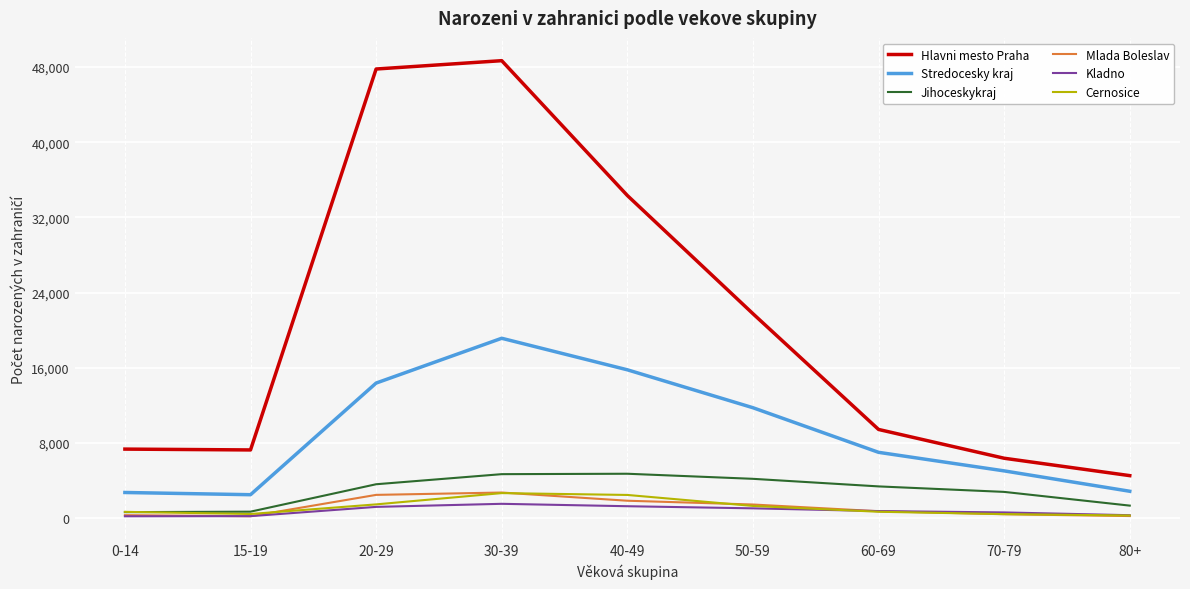

What is the minimum value shown in the chart?

213